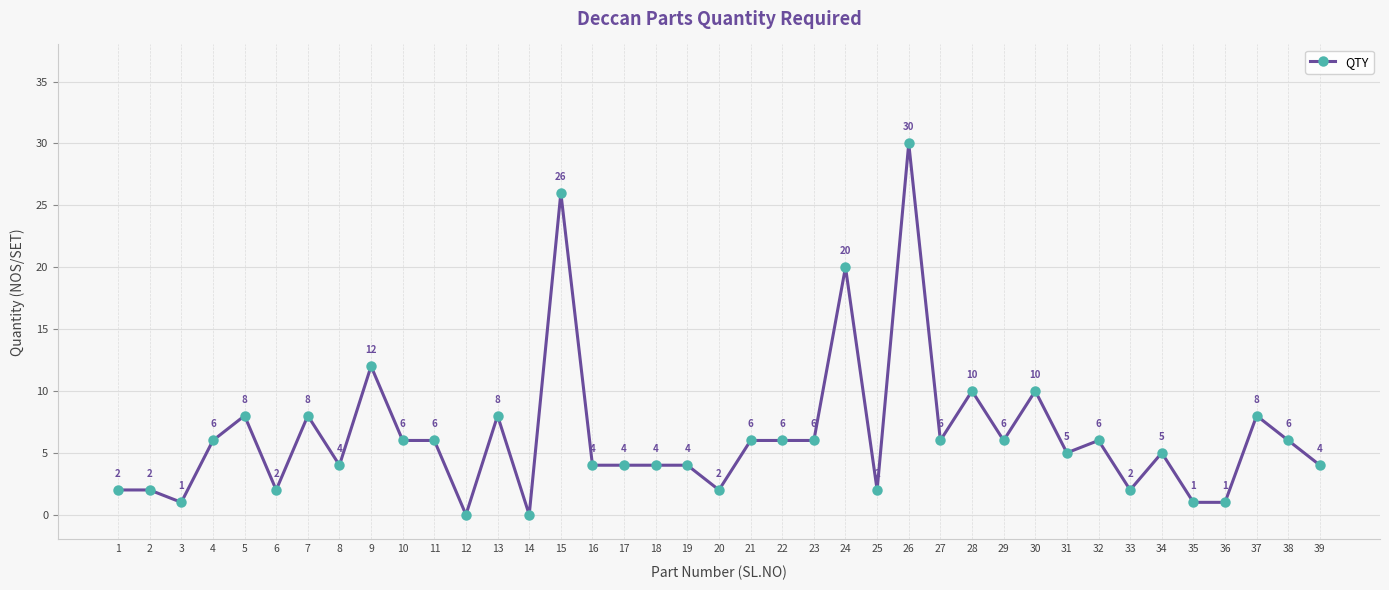

Is it true that the value at 28 is 4?

False